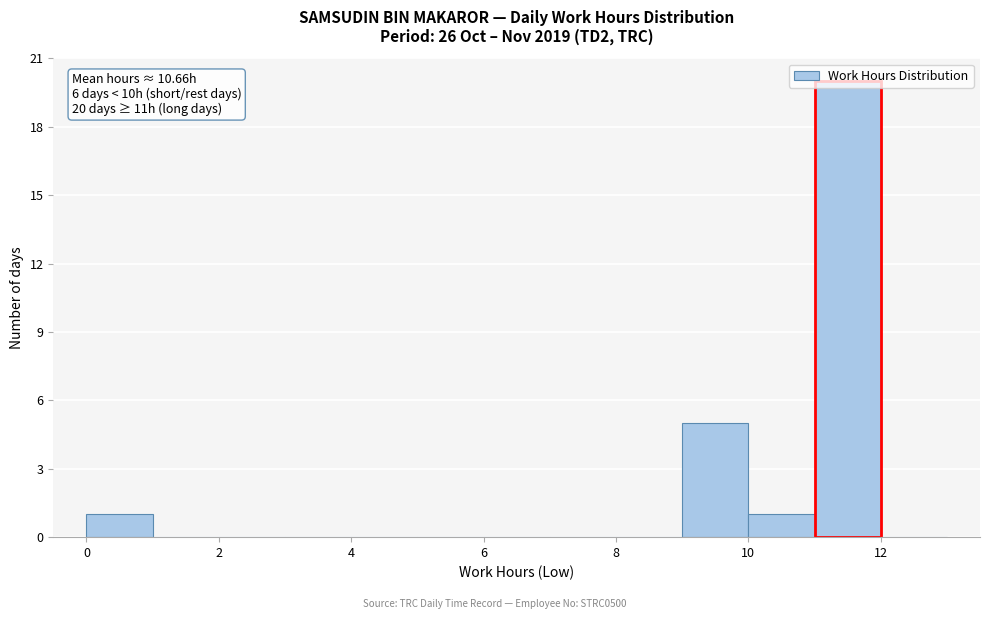

Which range on the x-axis has the tallest bar?

11 to 12